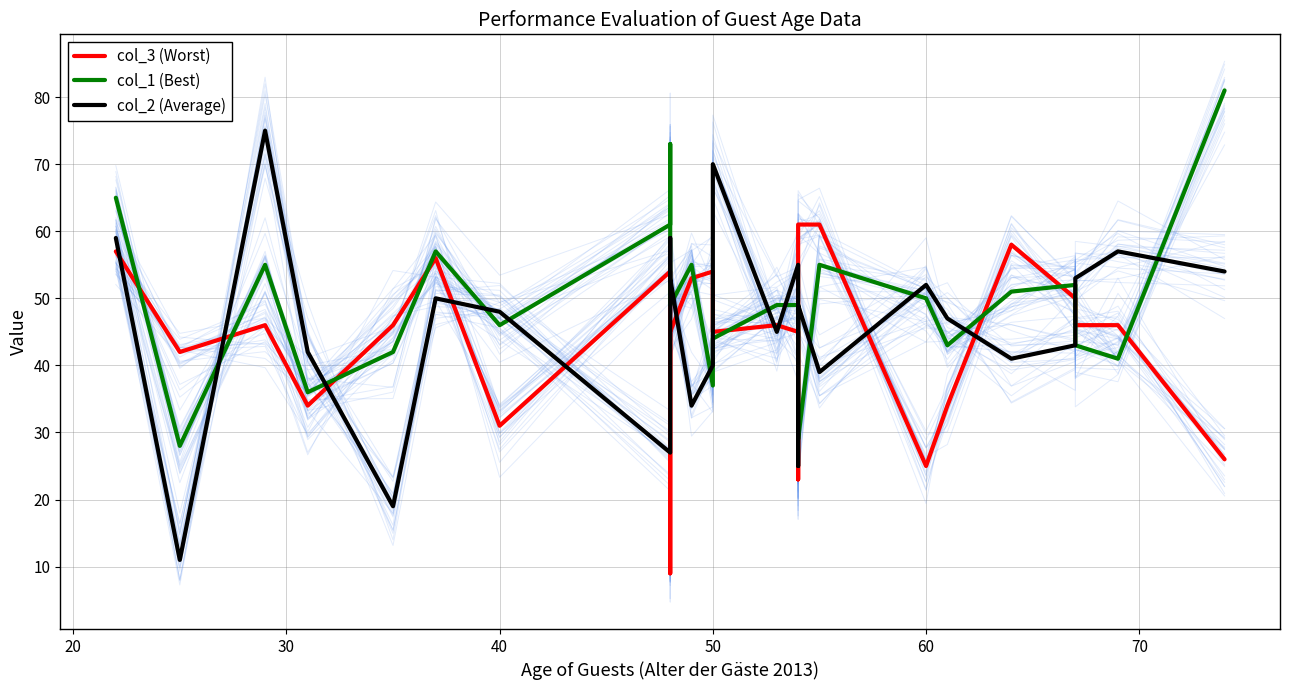

Which series ends up on top after the final intersection of col_3 (Worst) and col_1 (Best)?

col_1 (Best)